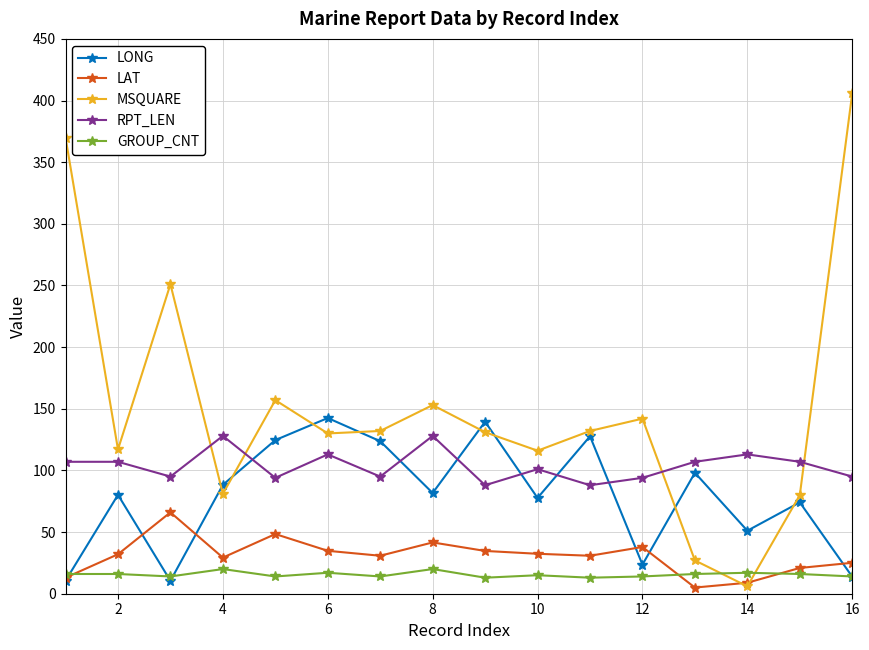

Which series has the largest range (max minus min)?

MSQUARE